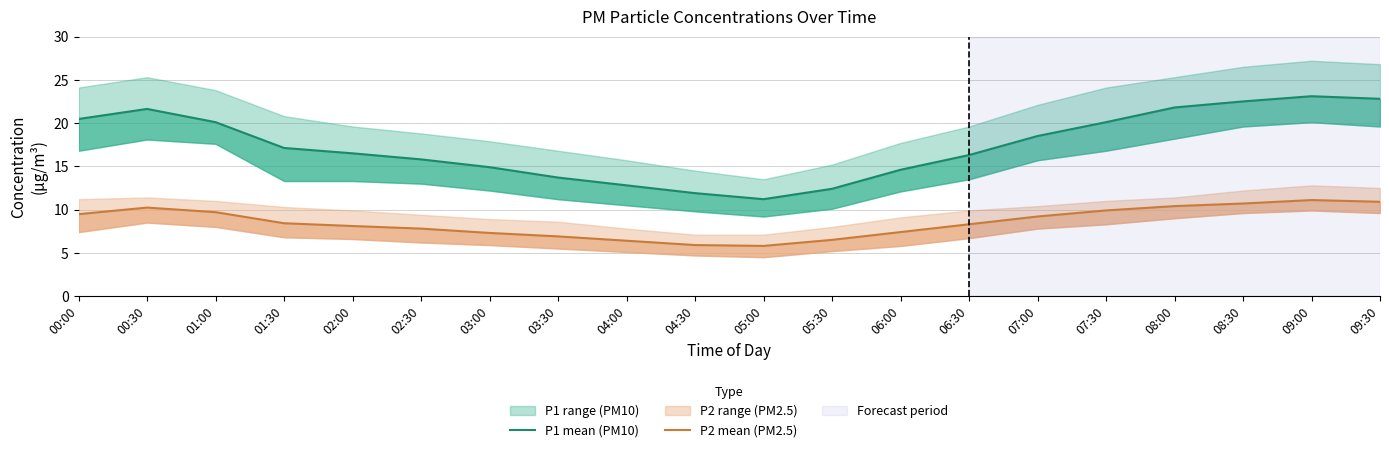

Is the value of P1 mean (PM10) at 06:00 greater than the value of P2 mean (PM2.5) at 07:00?

Yes